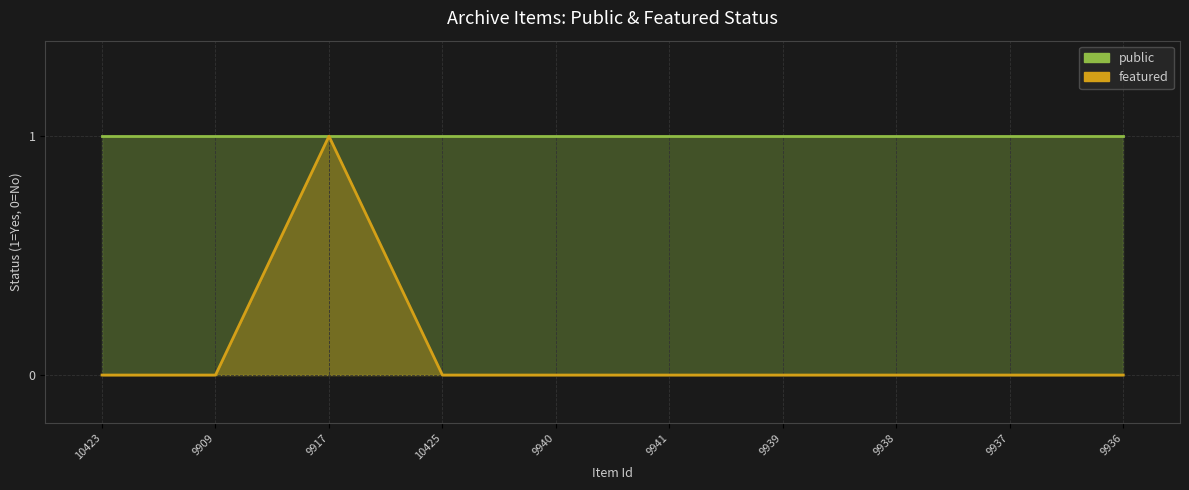

List the labels in order of public value, smallest first.

10423, 9909, 9917, 10425, 9940, 9941, 9939, 9938, 9937, 9936